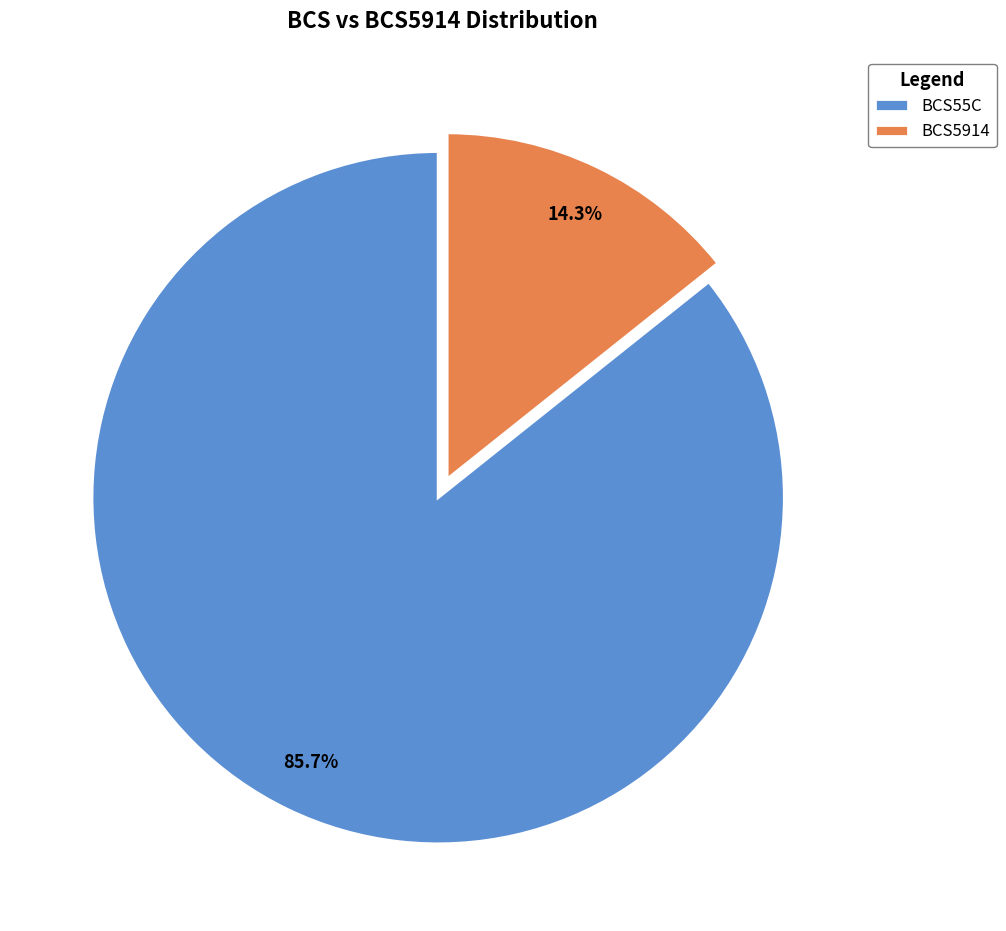

Between BCS55C and BCS5914, which is larger?

BCS55C